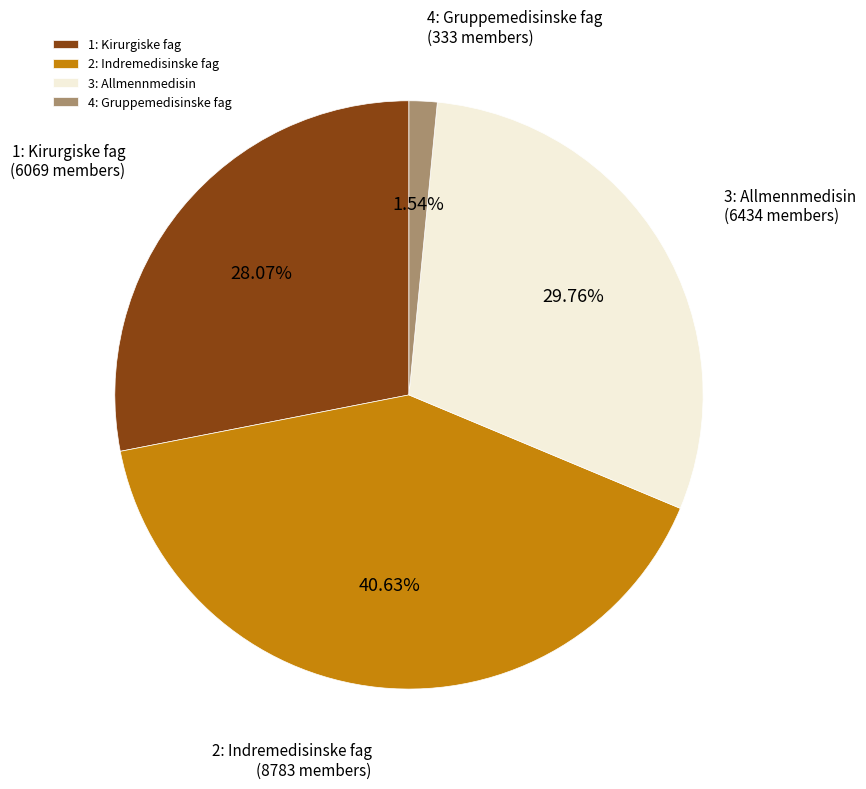

Is the sum of 1: Kirurgiske fag and 2: Indremedisinske fag greater than half?

Yes